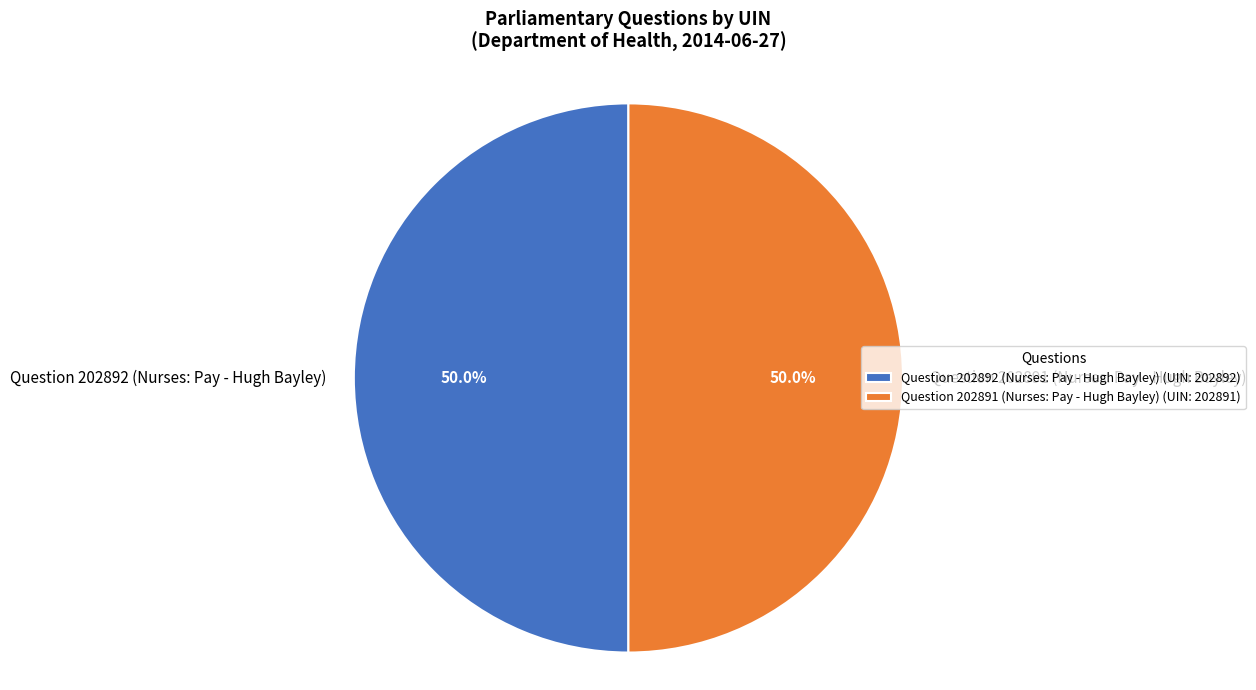

To the nearest percent, what is the combined percentage of Question 202892 (Nurses: Pay - Hugh Bayley) and Question 202891 (Nurses: Pay - Hugh Bayley)?

100%